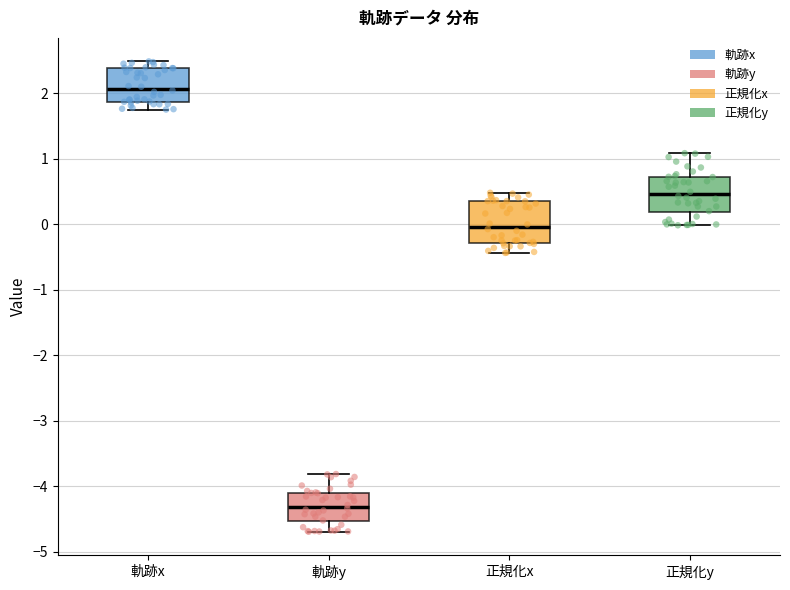

Reading left to right, transcribe this box plot: for each box, give where its median line is, the range the box spans, and where its two whiskers end, as read against the y-axis. The values are not printed on the chart, so give them approximately, as read against the axis.

軌跡x: median 2.1, box 1.9 to 2.4, whiskers 1.8 to 2.5
軌跡y: median -4.3, box -4.5 to -4.1, whiskers -4.7 to -3.8
正規化x: median 0.0, box -0.3 to 0.4, whiskers -0.4 to 0.5
正規化y: median 0.5, box 0.2 to 0.7, whiskers 0.0 to 1.1